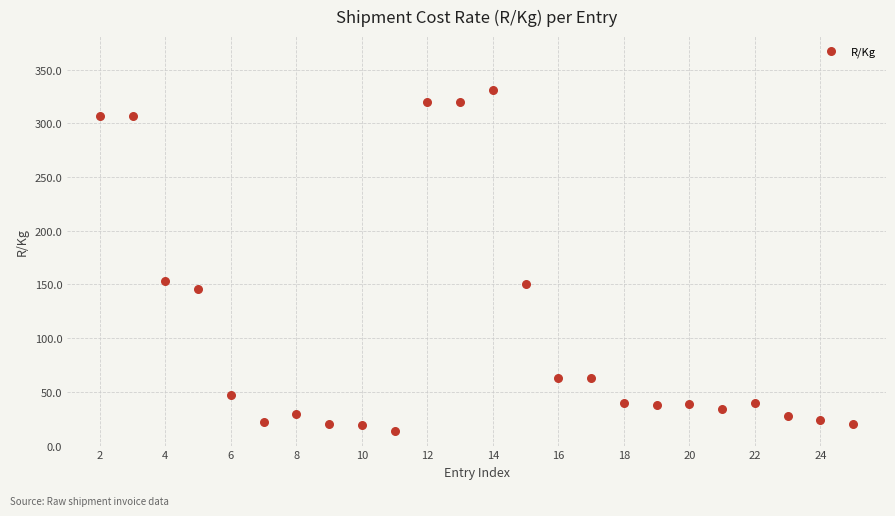

What is the range of X values (max minus min)?

23.0